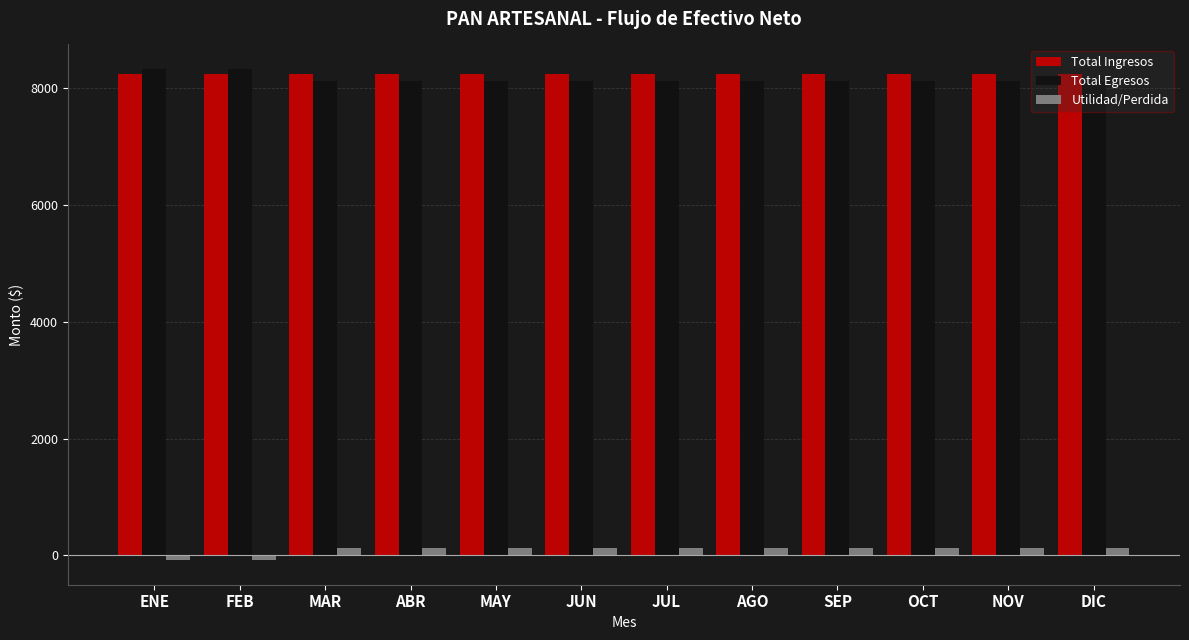

What is the label of the 7th bar from the left?

JUL